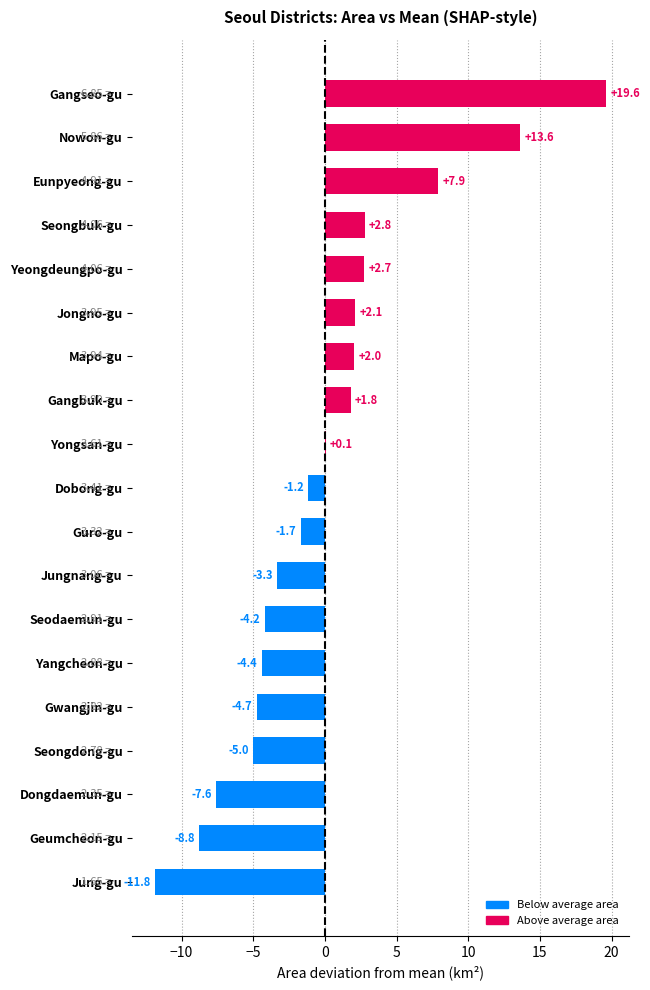

What is the change in value from Seongdong-gu to Jongno-gu?

+7.1